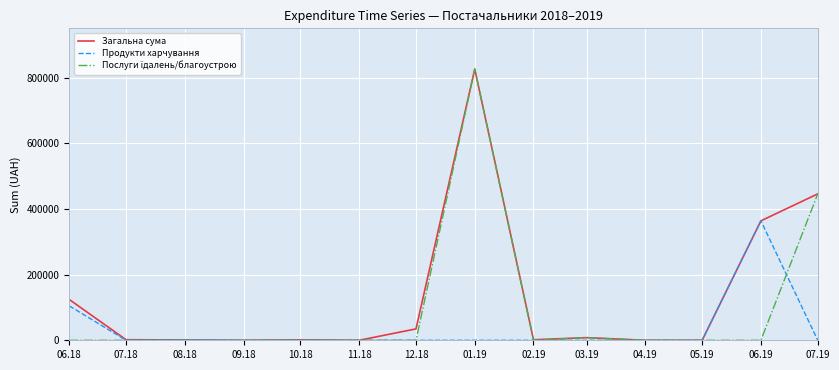

At which category is the sum across all series the highest?

01.19